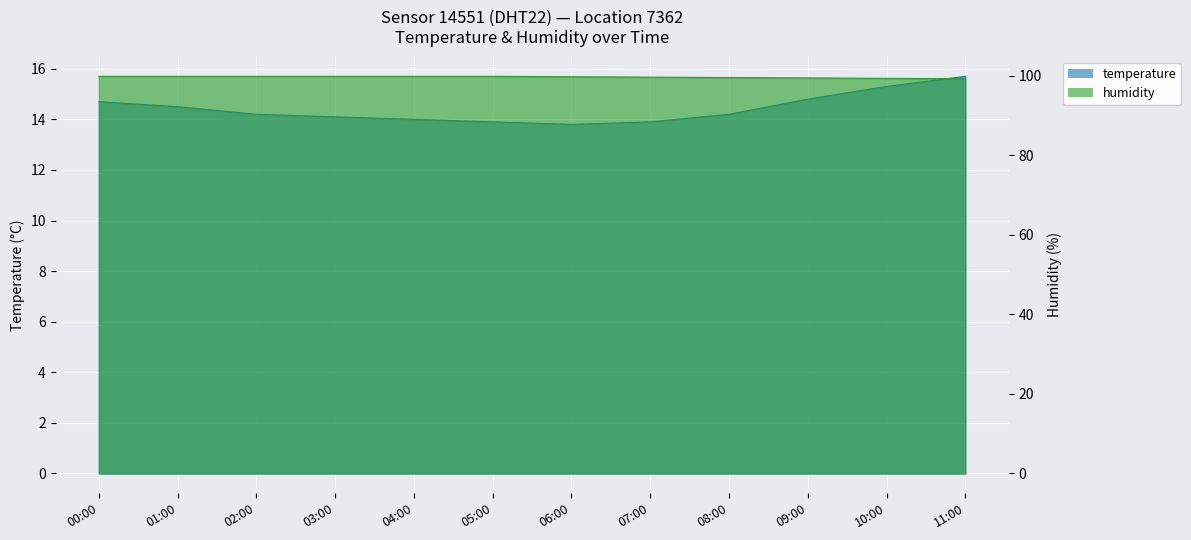

Reading left to right, transcribe all the data shown in this chart.

temperature: 14.7	14.5	14.2	14.1	14.0	13.9	13.8	13.9	14.2	14.8	15.3	15.7
humidity: 99.9	99.9	99.9	99.9	99.9	99.9	99.8	99.7	99.6	99.5	99.4	99.3